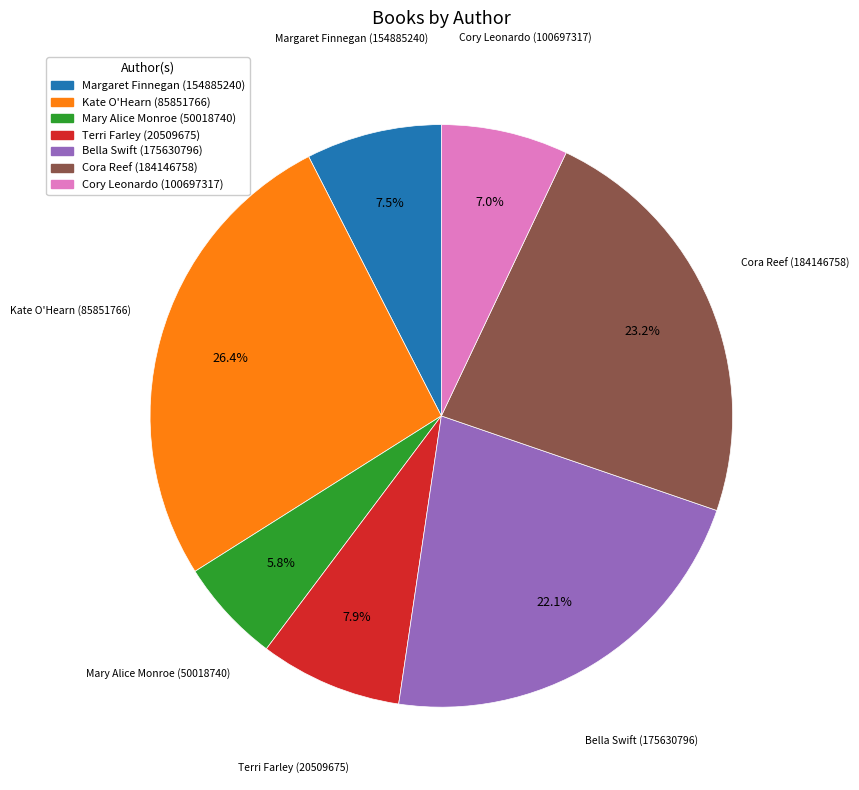

How many segments does this pie chart have?

7